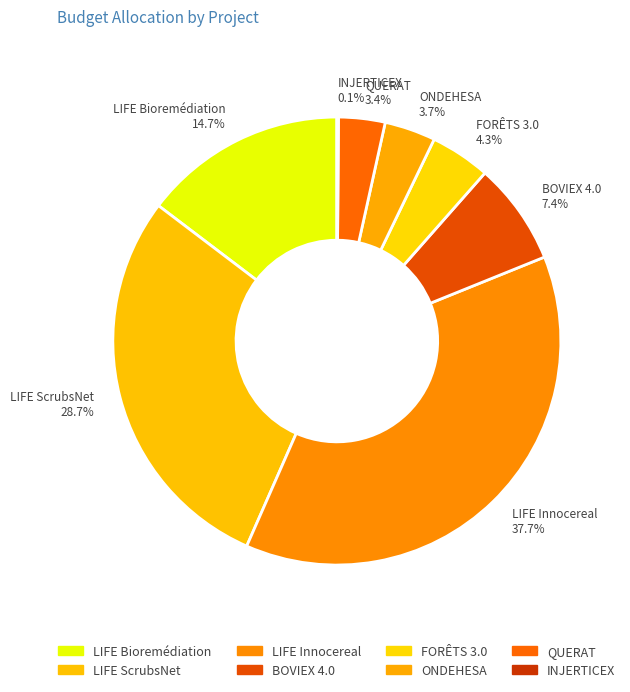

Which has a higher value, LIFE ScrubsNet 28.7% or QUERAT 3.4%?

LIFE ScrubsNet 28.7%